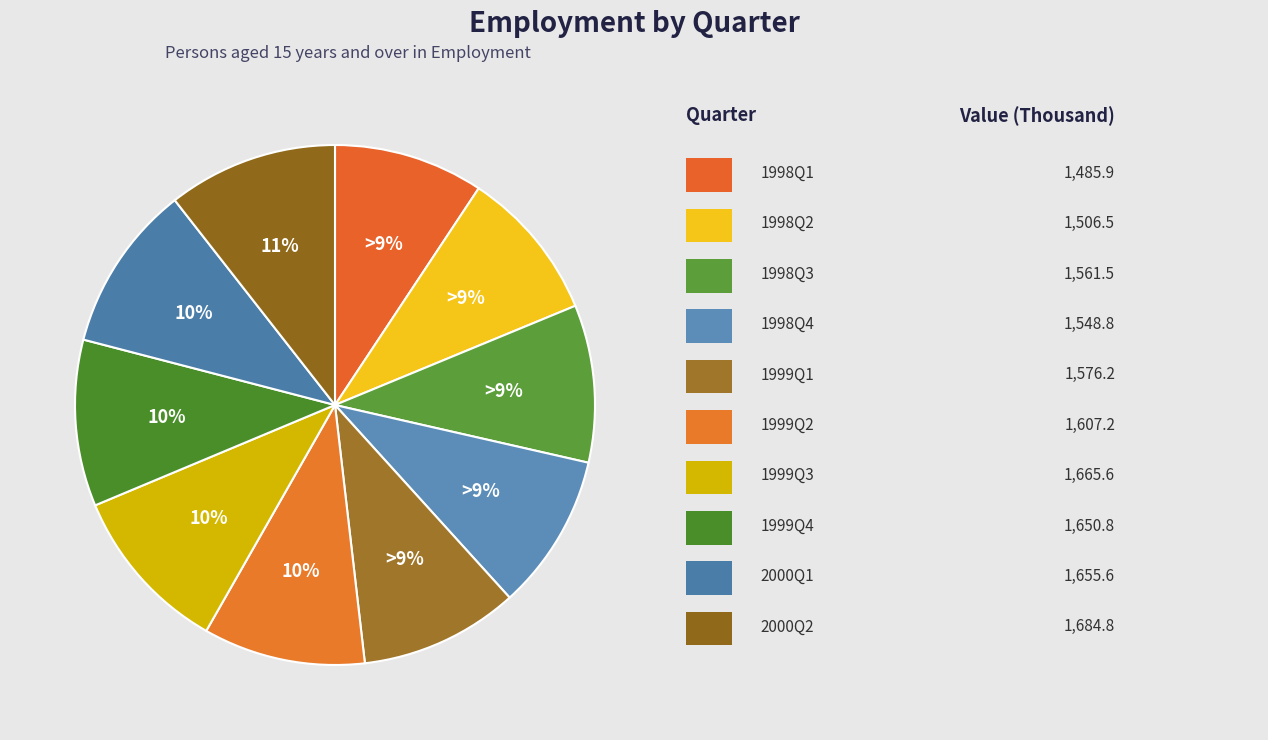

What percentage is the 1998Q1 slice, to the nearest percent?

9%